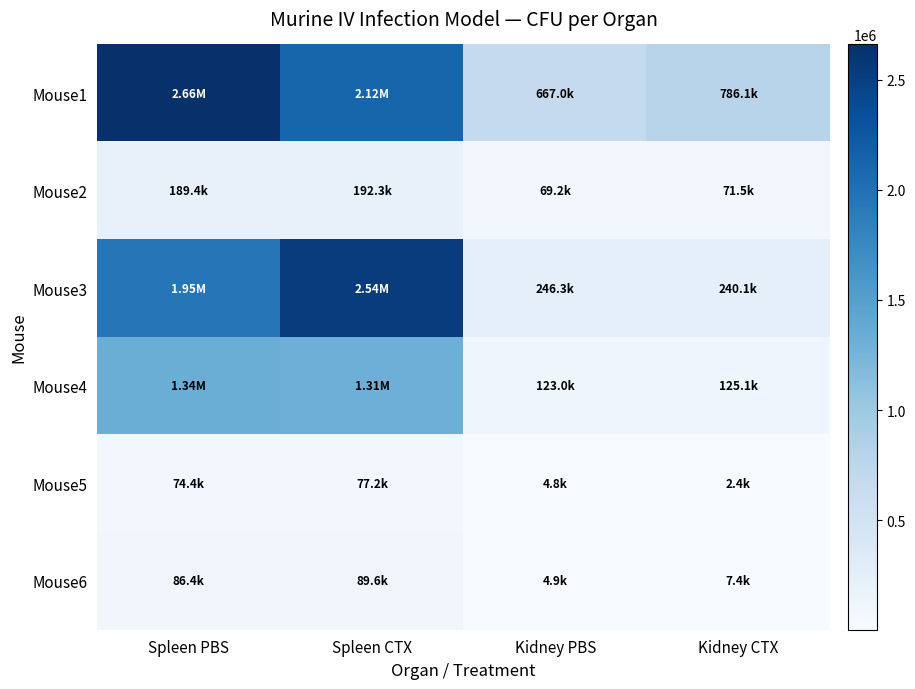

Reading right to left, extract all data points from this chart.

Mouse1: Kidney CTX=786088.6	Kidney PBS=666984.3	Spleen CTX=2116082.2	Spleen PBS=2660217.7
Mouse2: Kidney CTX=71460.5	Kidney PBS=69227.3	Spleen CTX=192307.7	Spleen PBS=189437.4
Mouse3: Kidney CTX=240147.8	Kidney PBS=246305.4	Spleen CTX=2535377.4	Spleen PBS=1945754.7
Mouse4: Kidney CTX=125107.9	Kidney PBS=122950.8	Spleen CTX=1312531.0	Spleen PBS=1337295.7
Mouse5: Kidney CTX=2423.7	Kidney PBS=4847.3	Spleen CTX=77231.1	Spleen PBS=74370.7
Mouse6: Kidney CTX=7407.4	Kidney PBS=4938.3	Spleen CTX=89628.7	Spleen PBS=86427.7